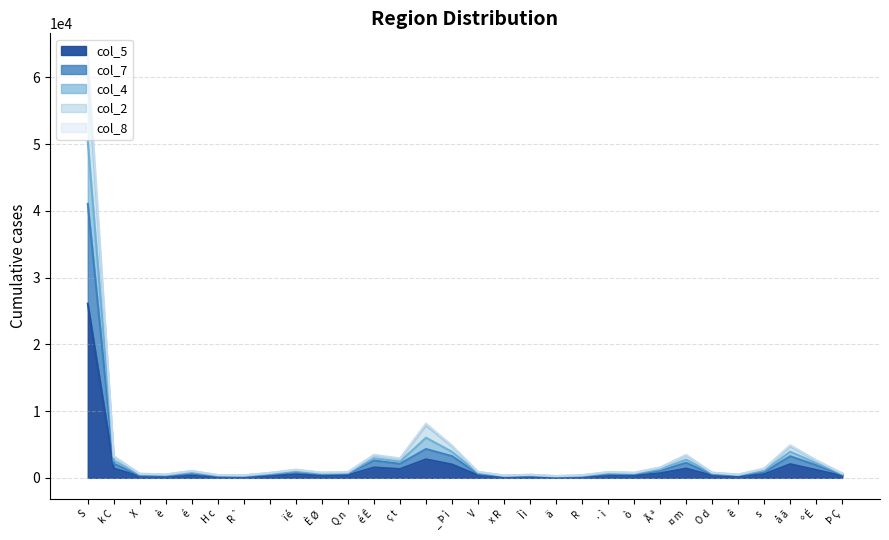

What is the difference between the highest and lowest values at ò?

422